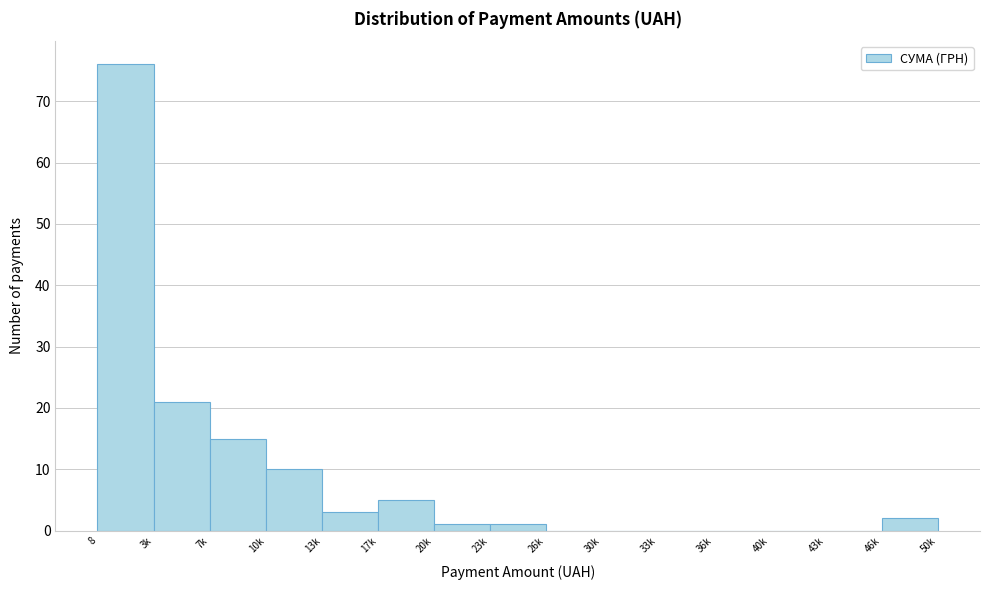

Reading left to right, transcribe all the data shown in this chart.

8=76	3k=21	7k=15	10k=10	13k=3	17k=5	20k=1	23k=1	26k=0	30k=0	33k=0	36k=0	40k=0	43k=0	46k=2